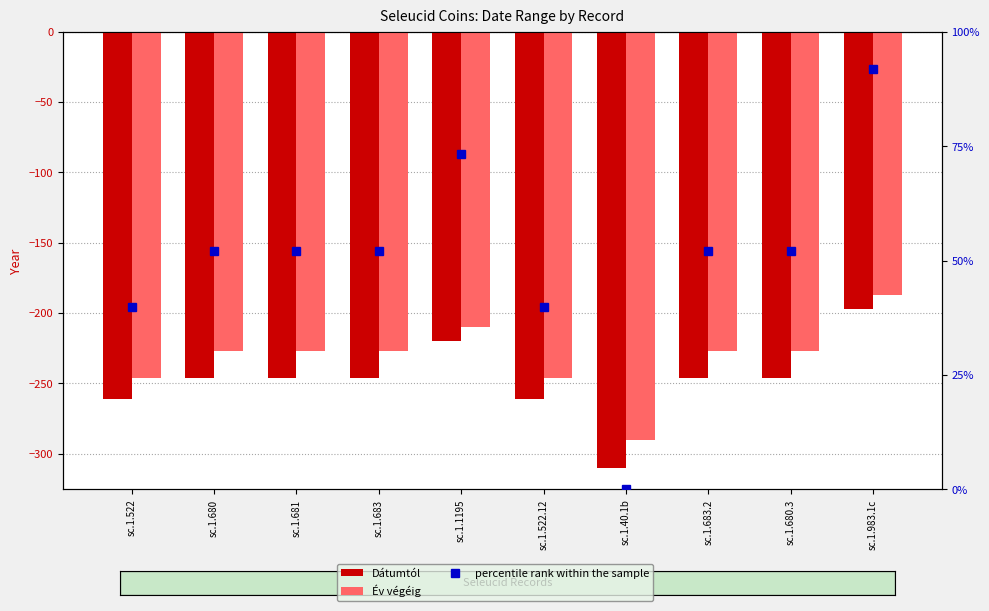

What is the average value of the percentile rank within the sample series?

50.5